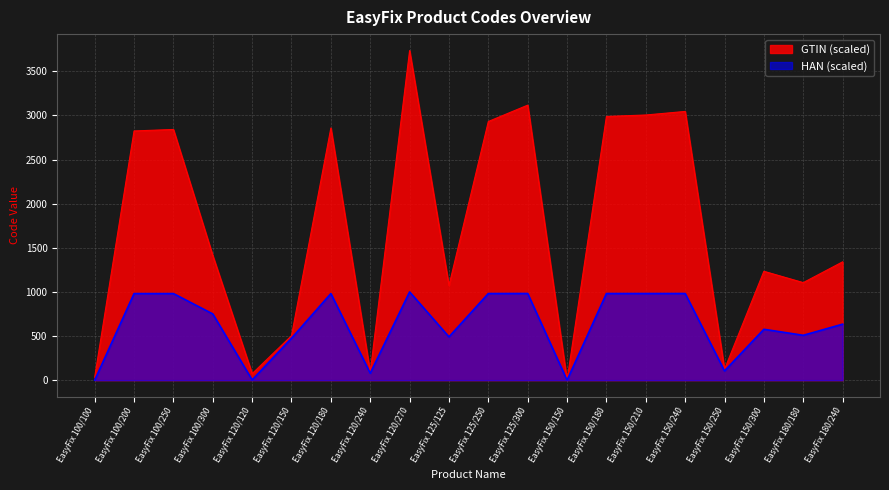

List the series in order of their overall mean, highest first.

GTIN (scaled), HAN (scaled)